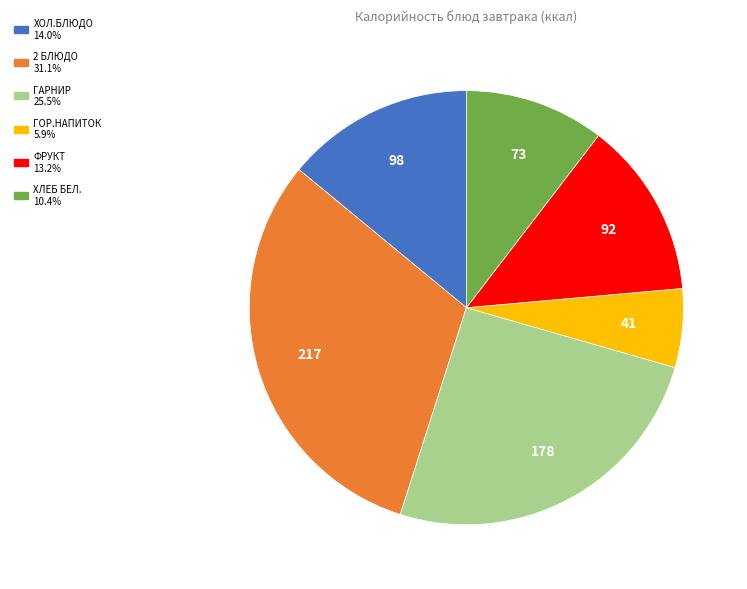

Is there any slice that represents more than half of the pie?

No